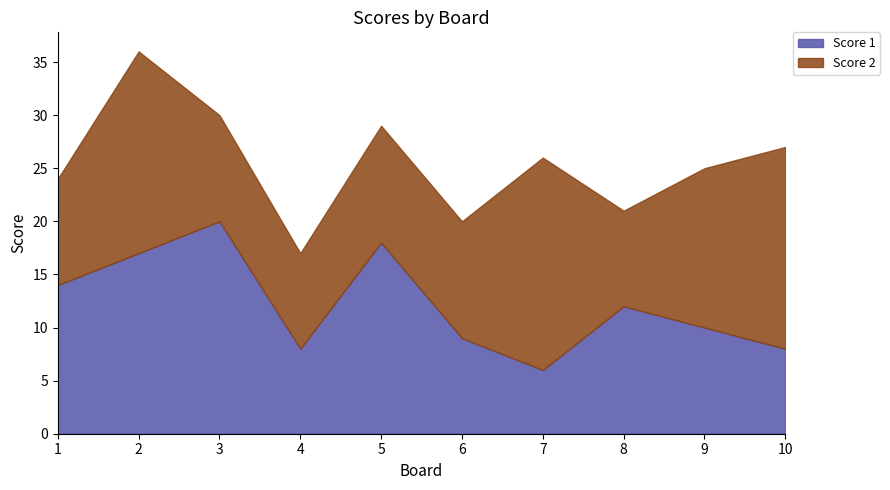

True or false: Score 1 and Score 2 intersect in this chart.

True